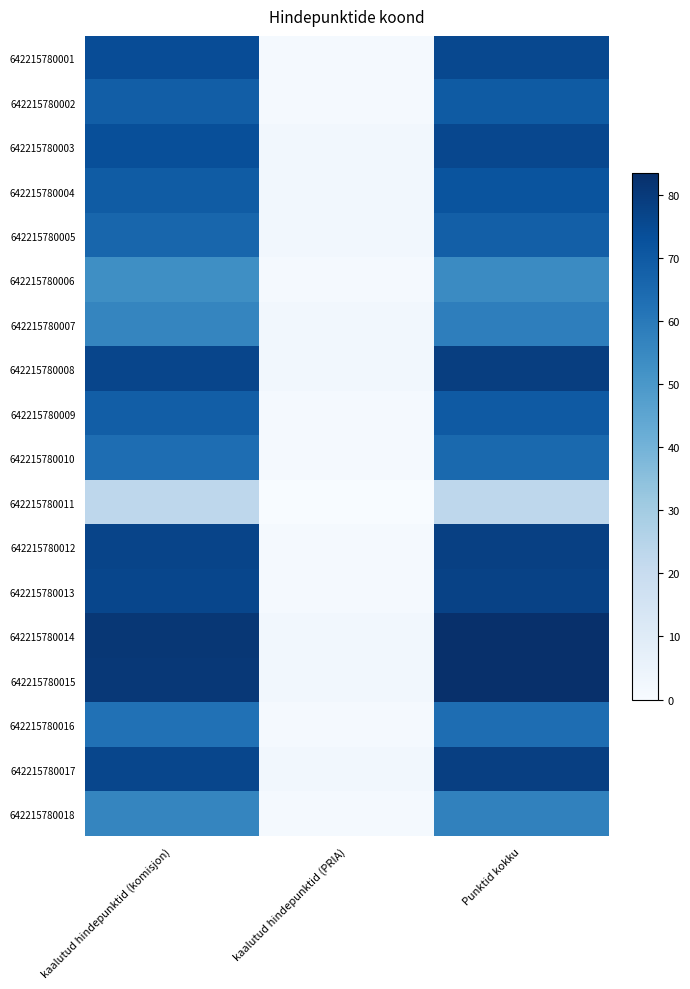

At how many categories does at least one series exceed 41?

2